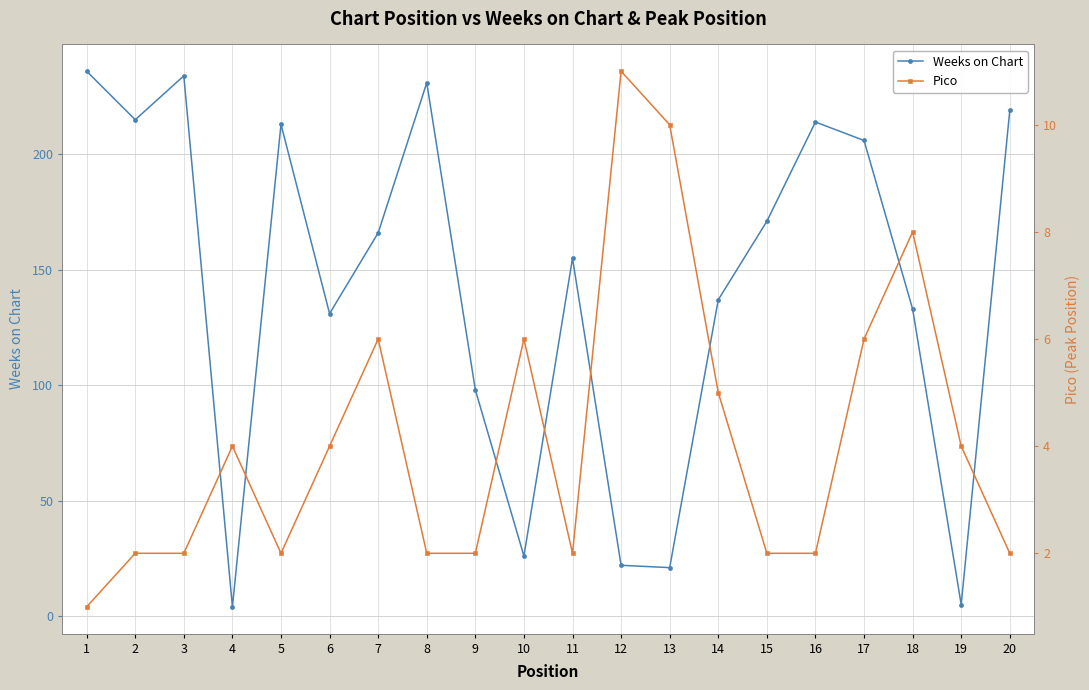

Rank the series by their average value, from highest to lowest.

Weeks on Chart, Pico